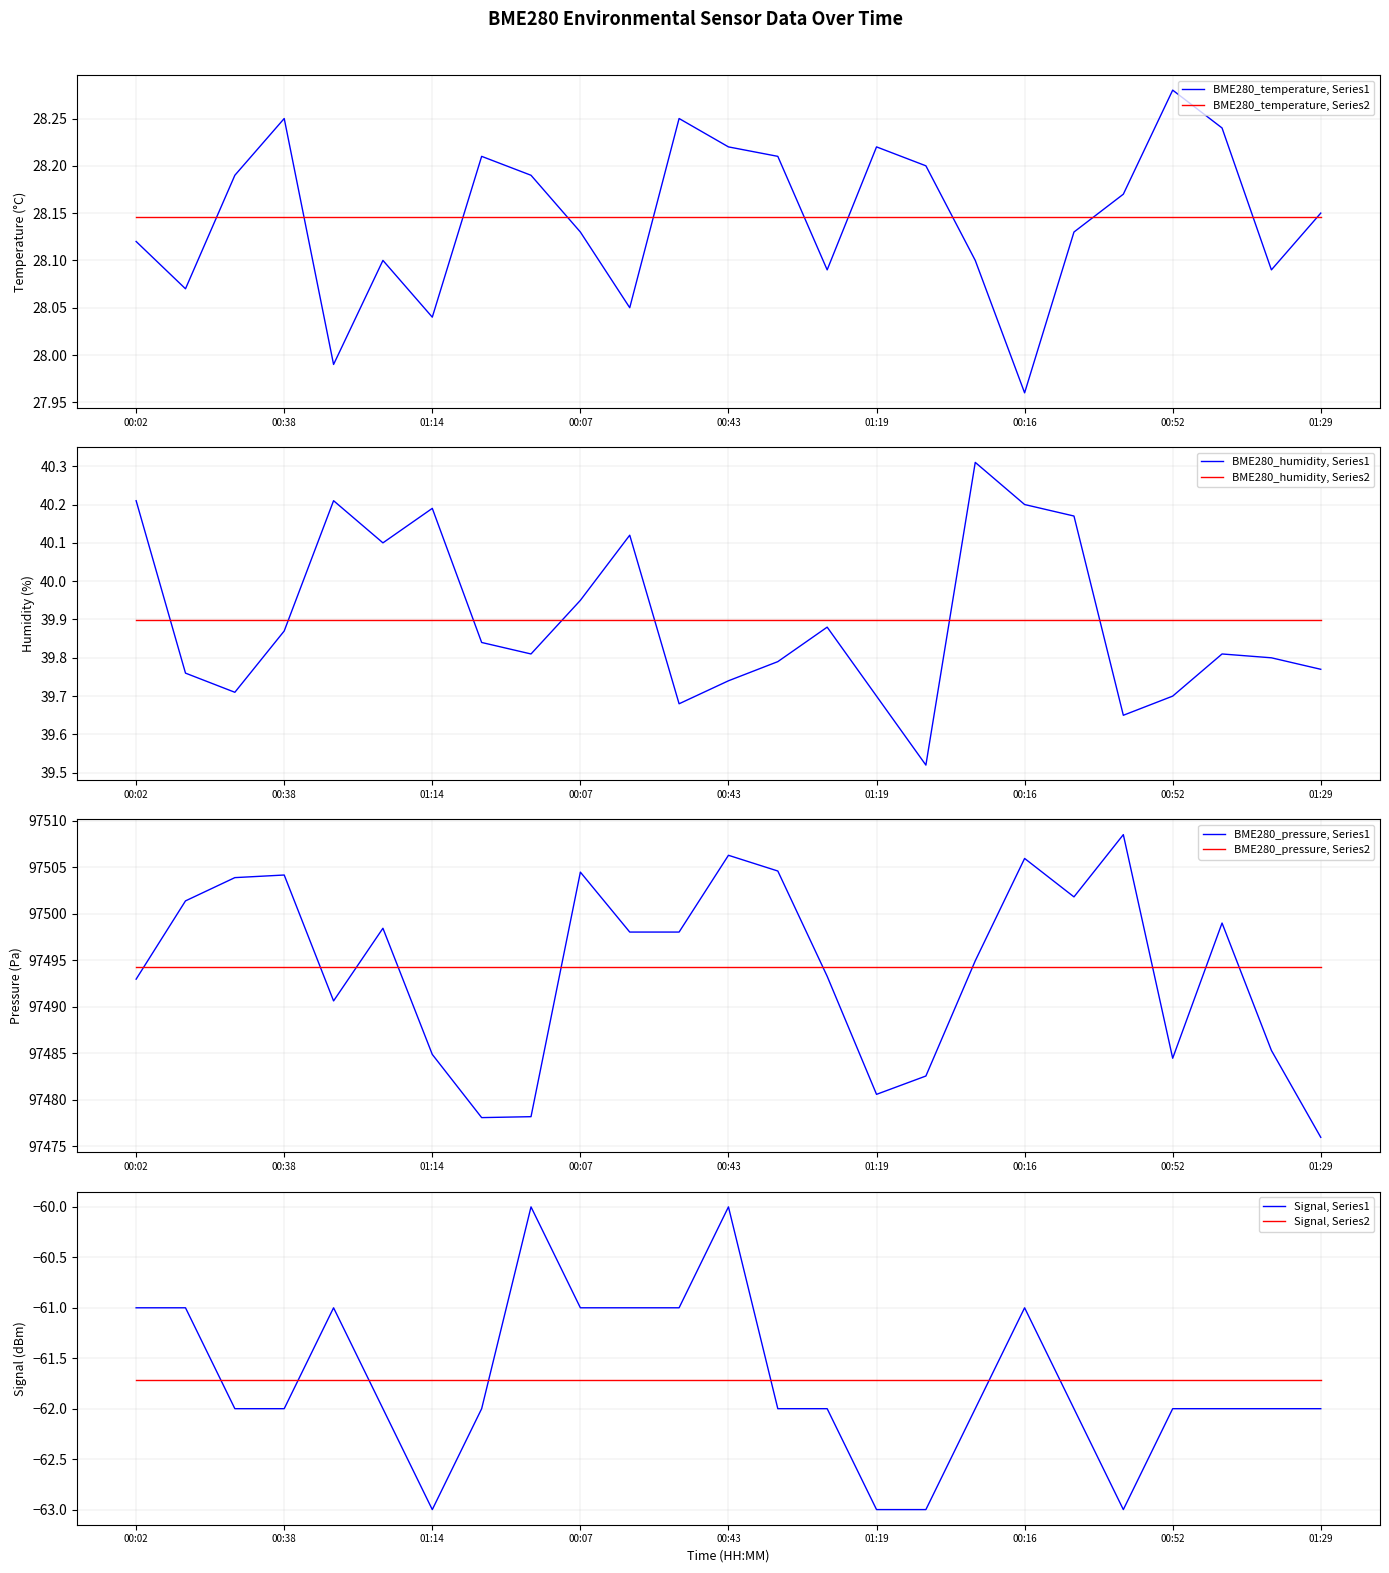

In BME280_temperature, how many points are higher than both neighbors (excluding endpoints)?

6